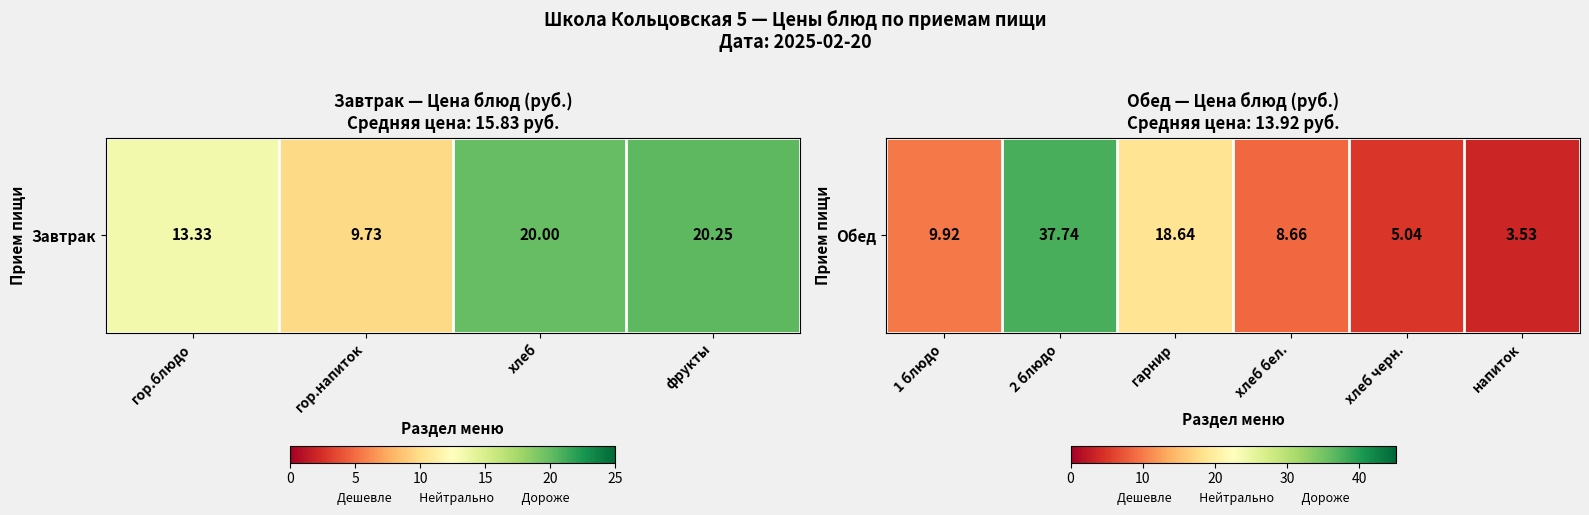

Between напиток and хлеб черн., which is larger?

хлеб черн.